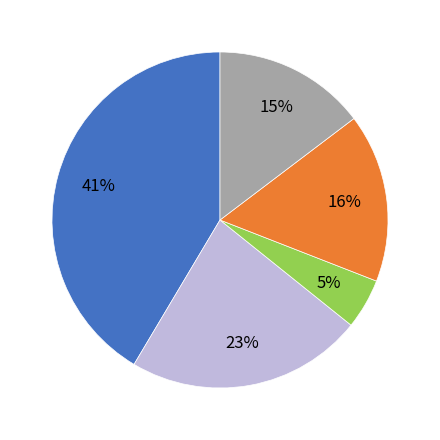

Does any single category account for the majority?

No